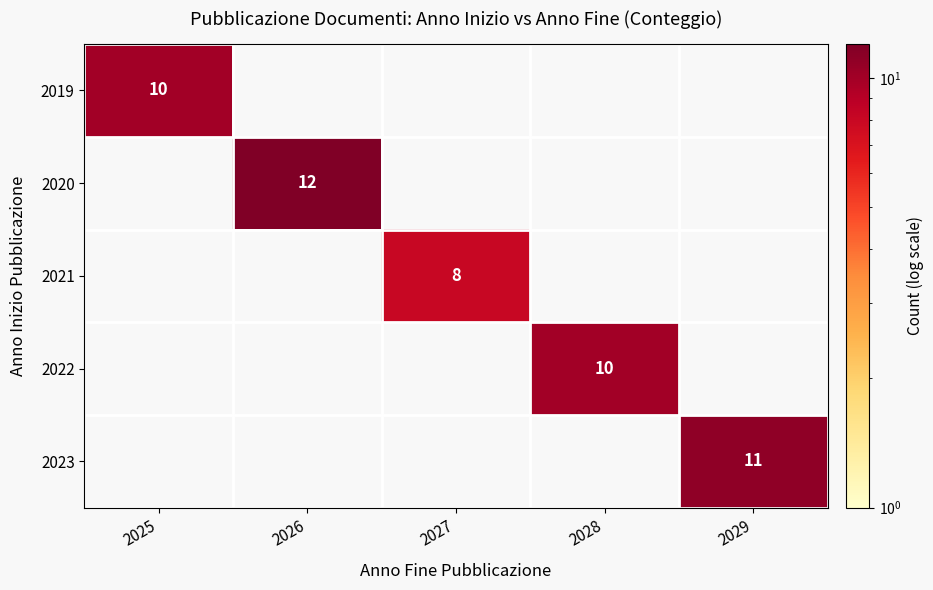

Is it true that 2019 equals 10 at 2025?

True